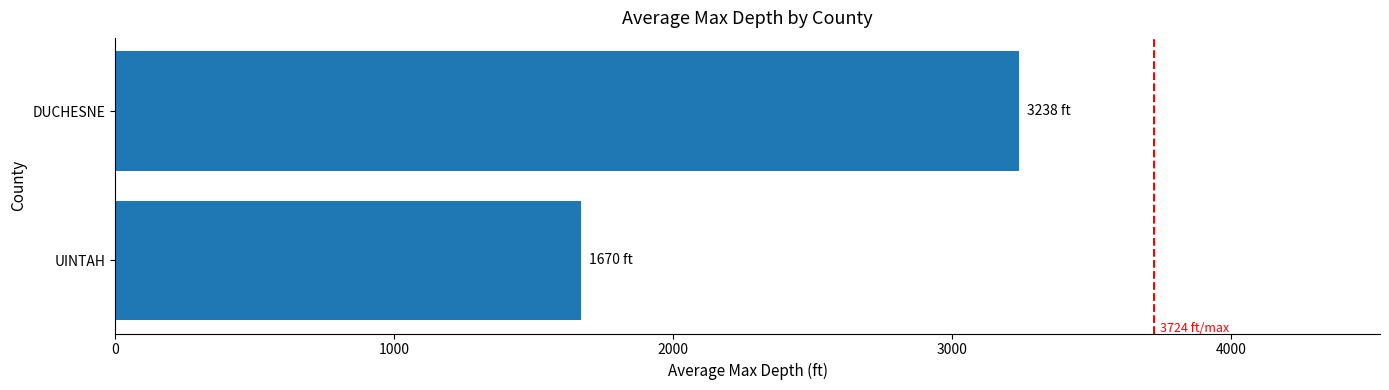

Count the number of categories in the chart.

2